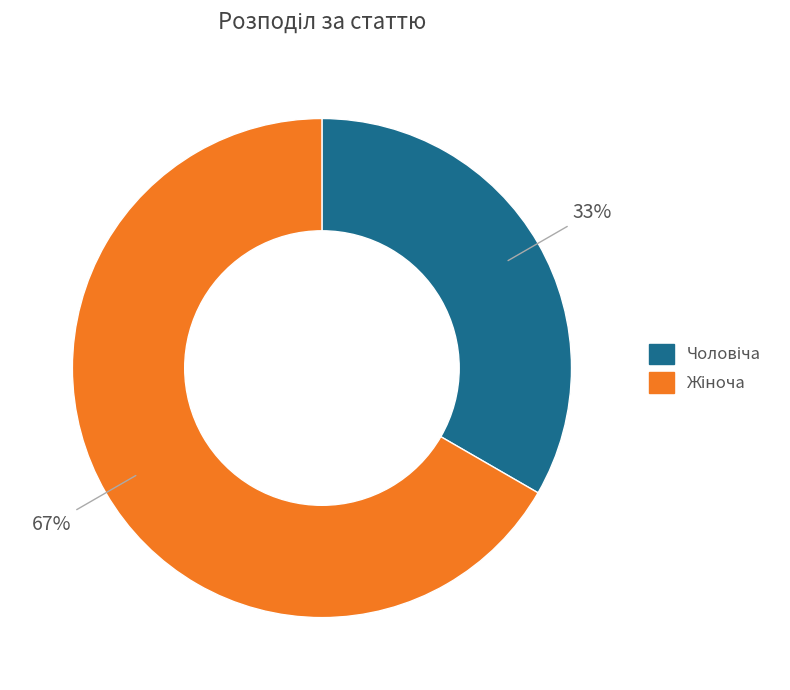

Is there any slice that represents more than half of the pie?

Yes